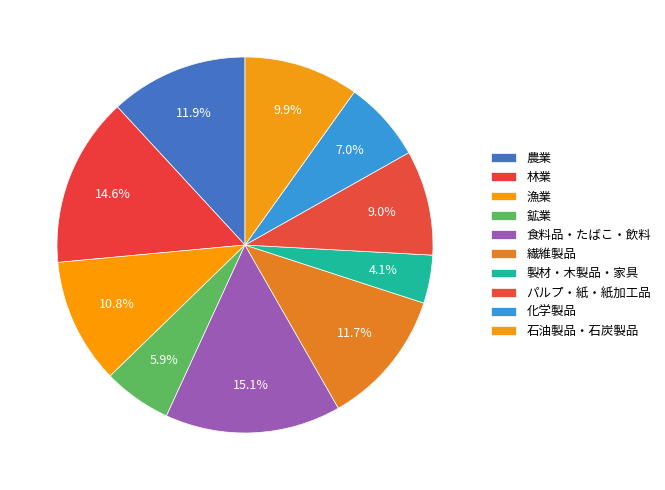

Combined, what portion of the pie is 繊維製品 and 鉱業?

17.6%